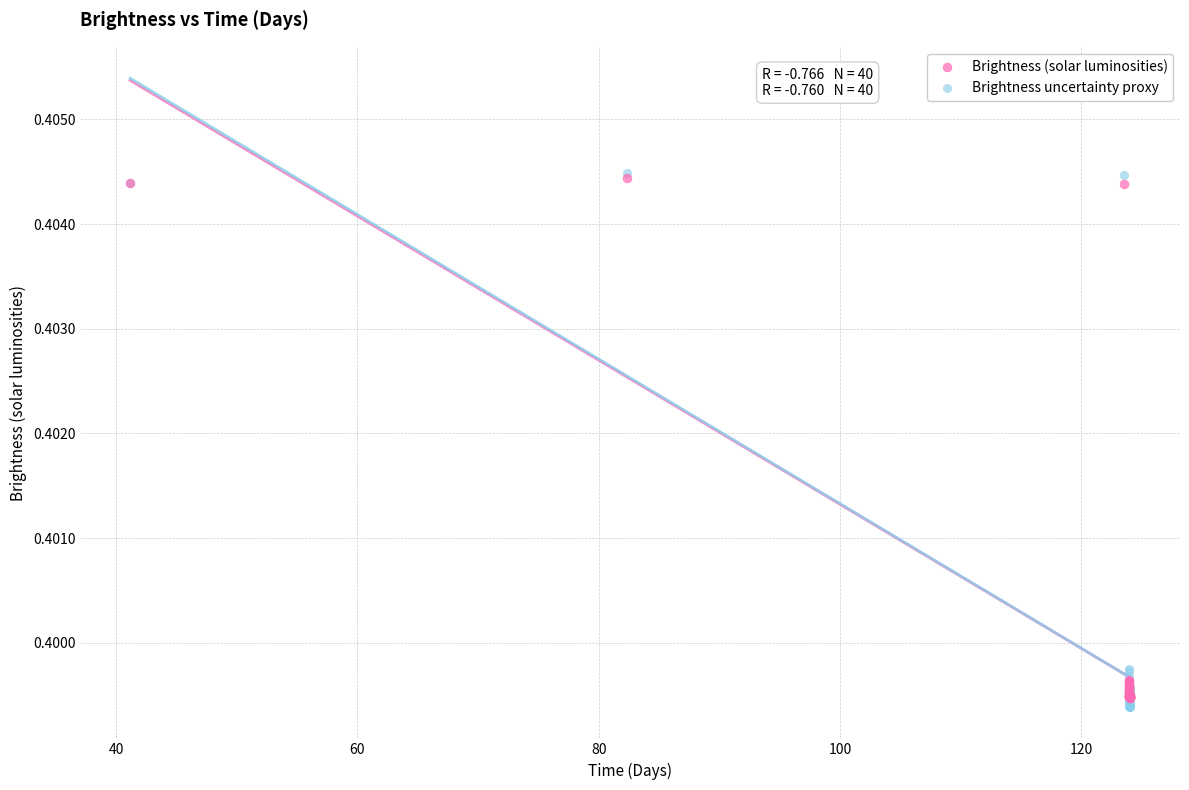

Which series has the widest spread of Y values?

Brightness uncertainty proxy